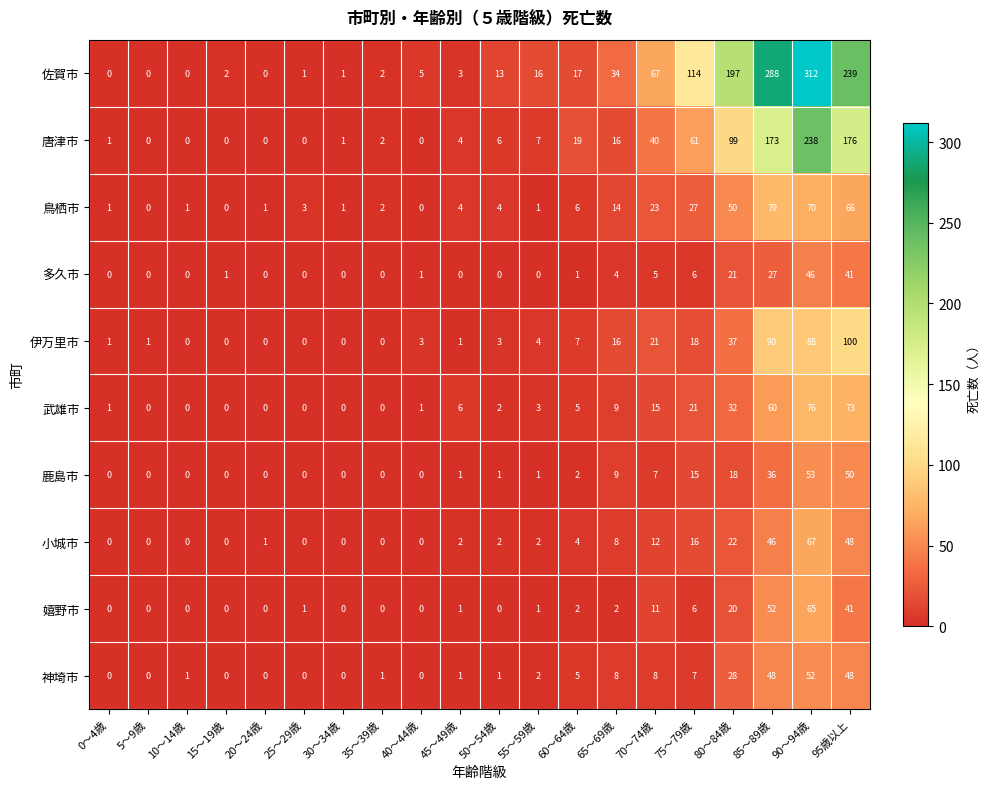

Is it true that 多久市 equals 31 at 80～84歳?

False